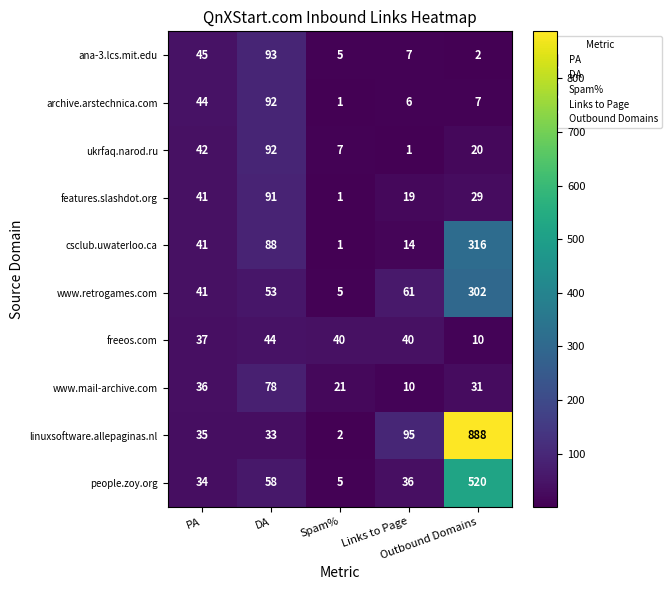

Which series has the widest spread of values?

linuxsoftware.allepaginas.nl